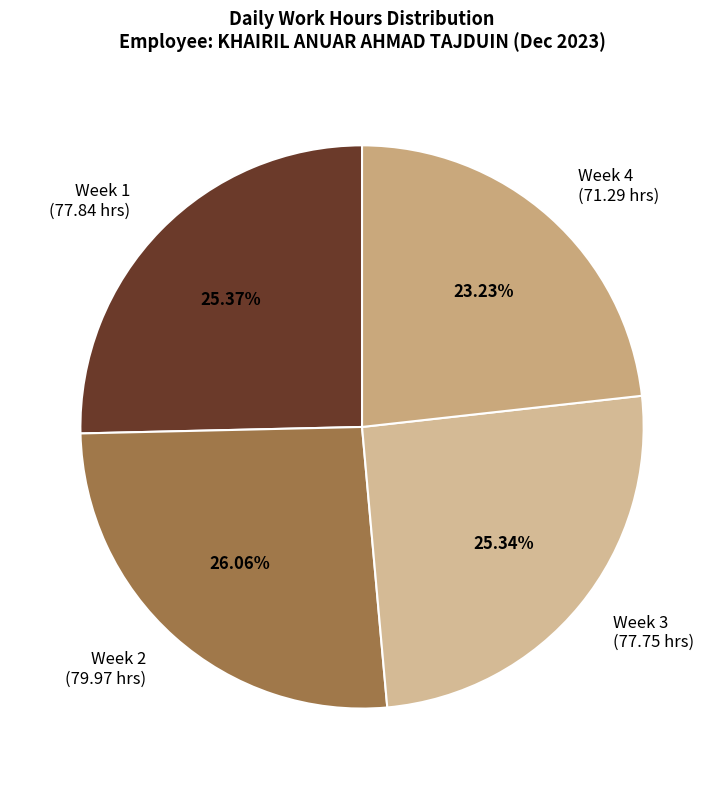

What is the ratio of the value at Week 3 (77.75 hrs) to the value at Week 4 (71.29 hrs)?

1.1